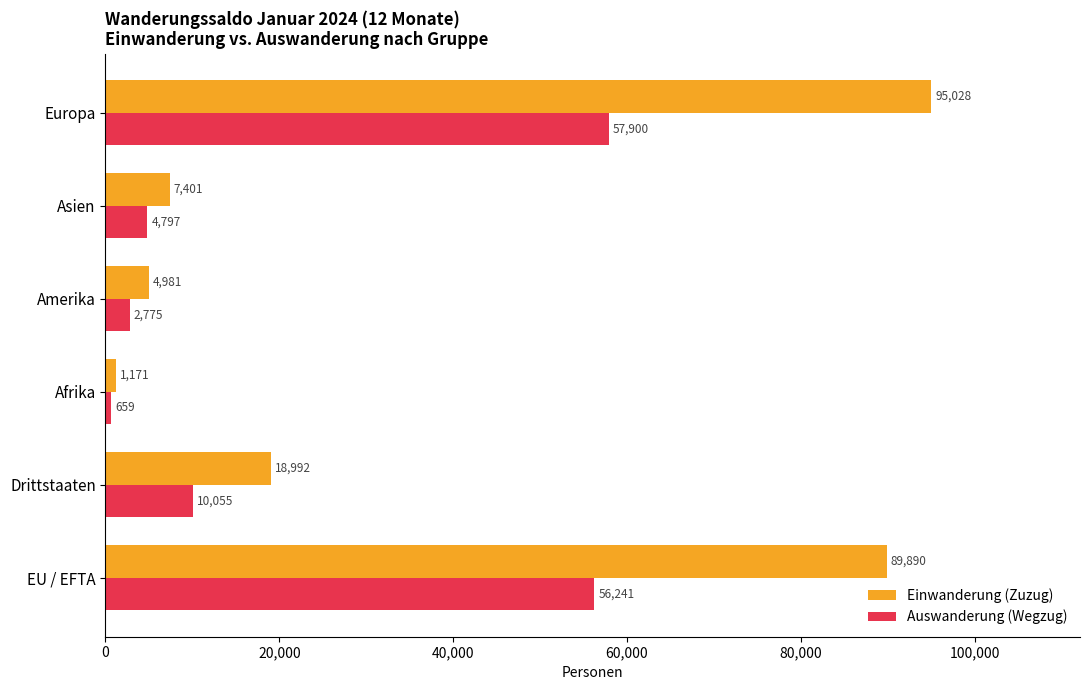

At how many categories does at least one series exceed 50636?

2